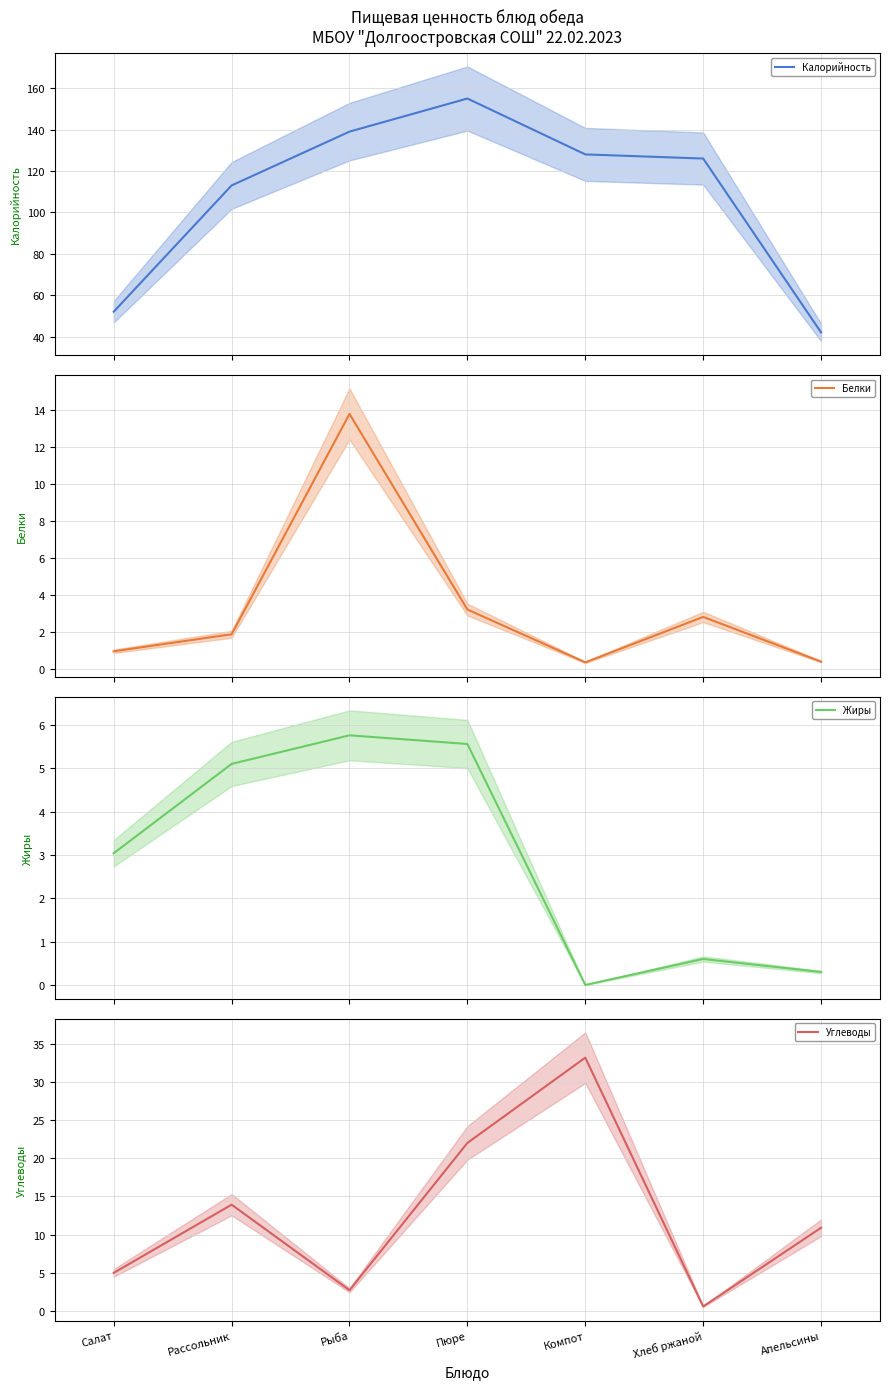

Reading left to right, list all the values displayed in this chart.

Калорийность: Салат=52.0	Рассольник=113.0	Рыба=139.0	Пюре=155.0	Компот=128.0	Хлеб ржаной=126.0	Апельсины=42.0
Белки: Салат=1.0	Рассольник=1.9	Рыба=13.8	Пюре=3.2	Компот=0.4	Хлеб ржаной=2.8	Апельсины=0.4
Жиры: Салат=3.0	Рассольник=5.1	Рыба=5.8	Пюре=5.6	Компот=0.0	Хлеб ржаной=0.6	Апельсины=0.3
Углеводы: Салат=5.0	Рассольник=13.9	Рыба=2.7	Пюре=22.0	Компот=33.2	Хлеб ржаной=0.6	Апельсины=10.9